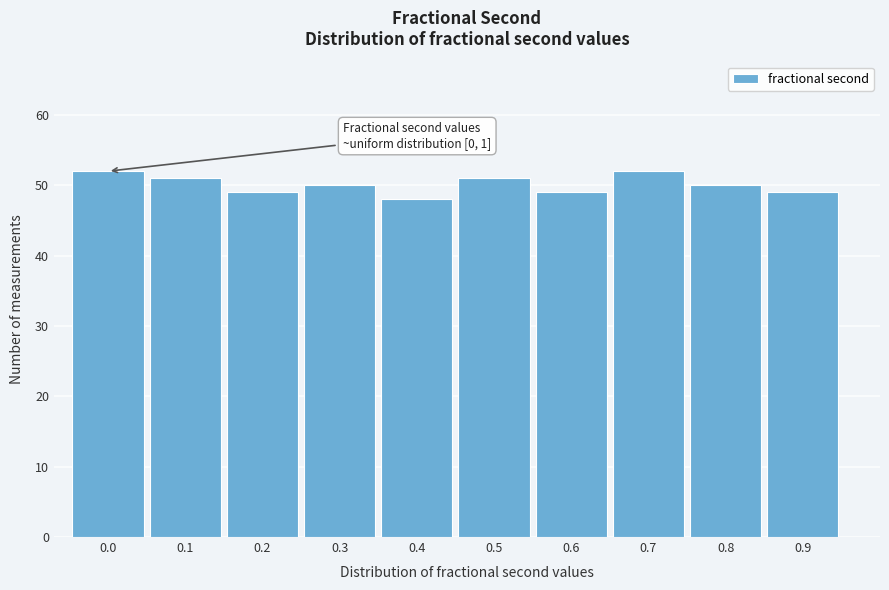

Reading right to left, extract all data points from this chart.

49	50	52	49	51	48	50	49	51	52